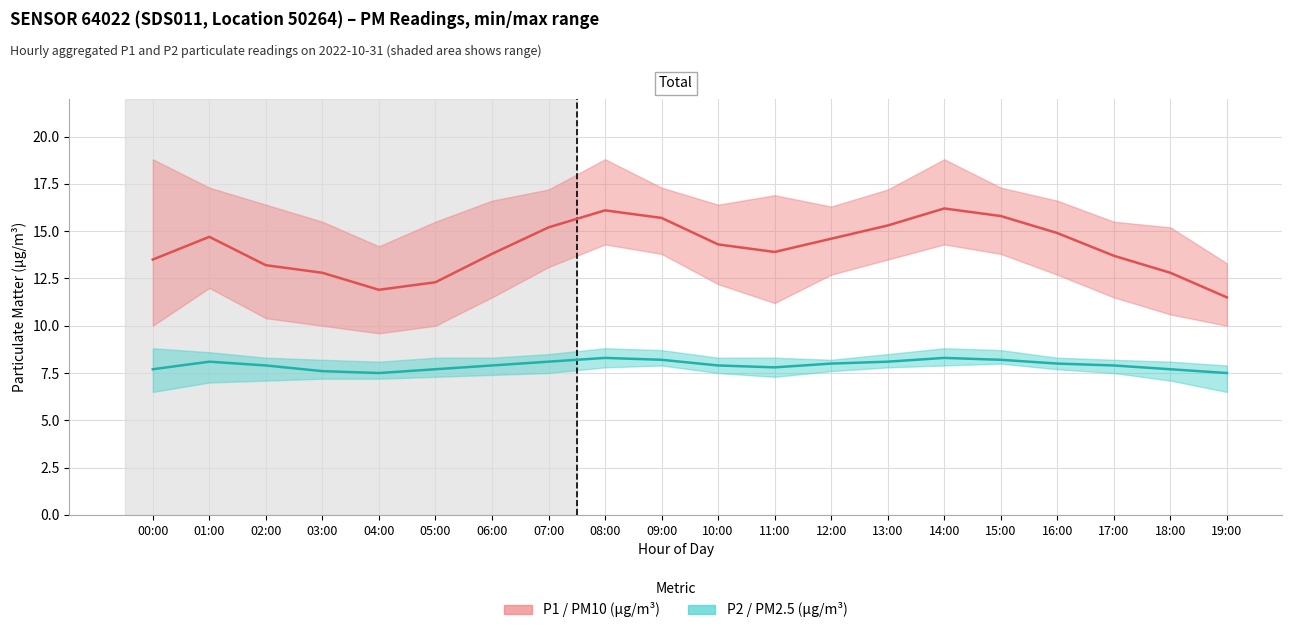

True or false: P2 (PM2.5) has more than 1 points higher than both neighbors.

True